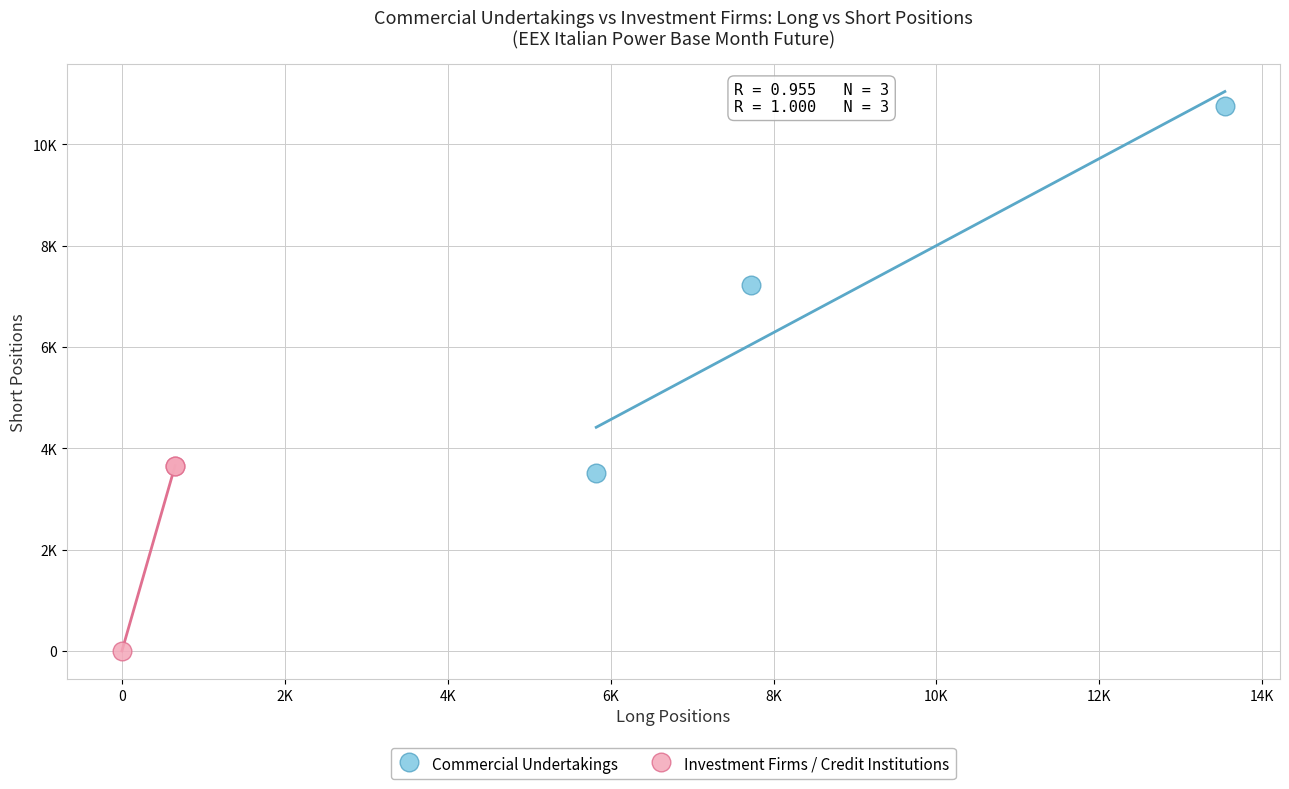

What are all the series names shown in the legend?

Commercial Undertakings, Investment Firms / Credit Institutions